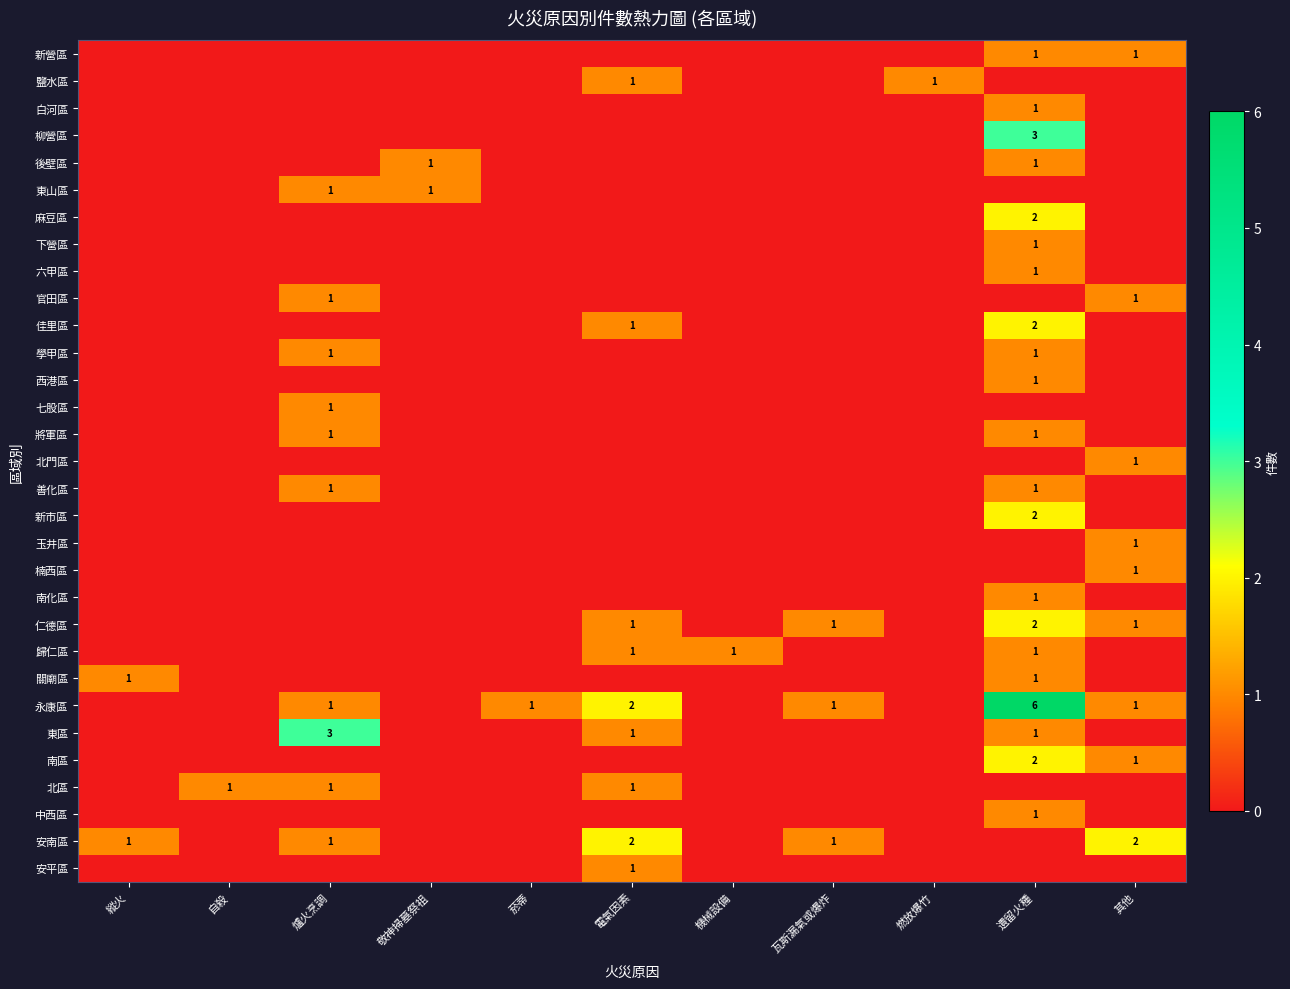

The value of 後壁區 at 敬神掃墓祭祖 is 1. True or false?

True